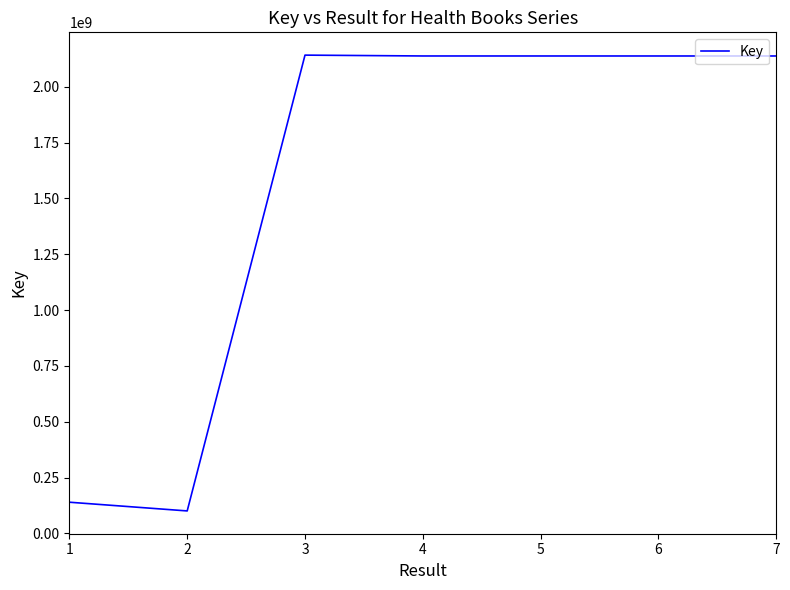

What is the minimum value shown in the chart?

101024313